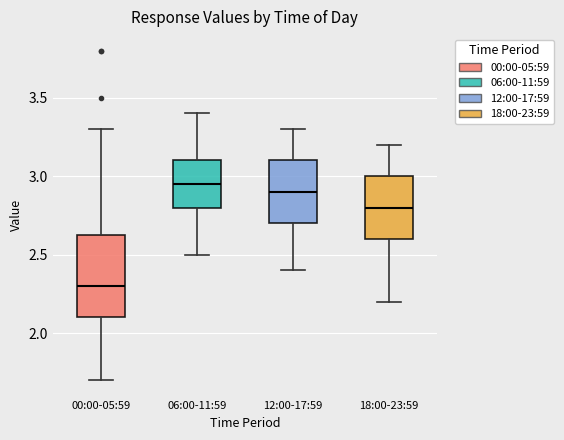

Reading left to right, transcribe this box plot: for each box, give where its median line is, the range the box spans, and where its two whiskers end, as read against the y-axis. The values are not printed on the chart, so give them approximately, as read against the axis.

00:00-05:59: median 2.30, box 2.10 to 2.65, whiskers 1.70 to 3.30
06:00-11:59: median 2.95, box 2.80 to 3.10, whiskers 2.50 to 3.40
12:00-17:59: median 2.90, box 2.70 to 3.10, whiskers 2.40 to 3.30
18:00-23:59: median 2.80, box 2.60 to 3.00, whiskers 2.20 to 3.20